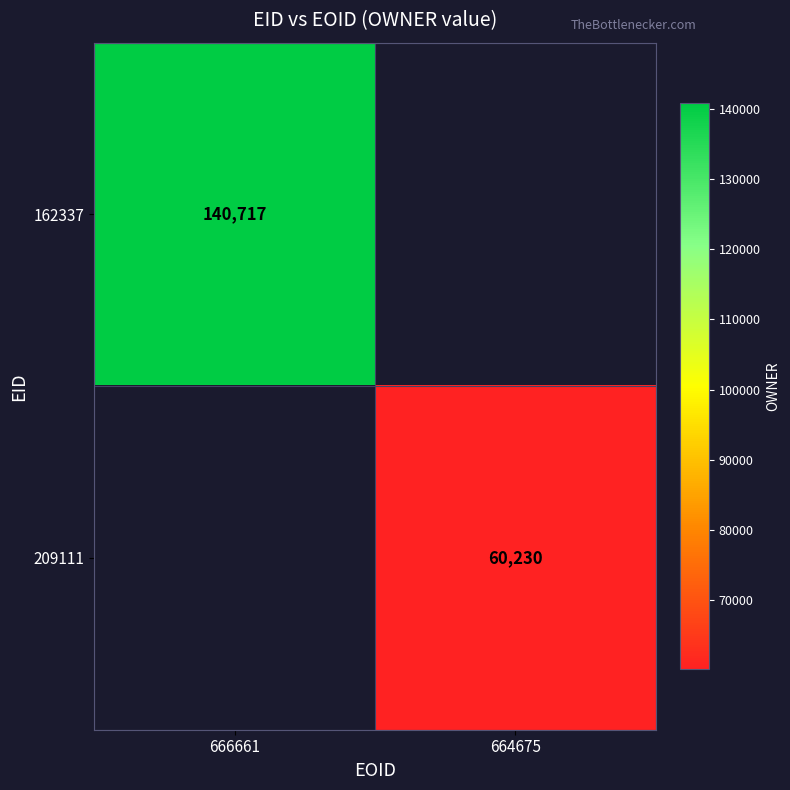

How many data points does each series have?

2